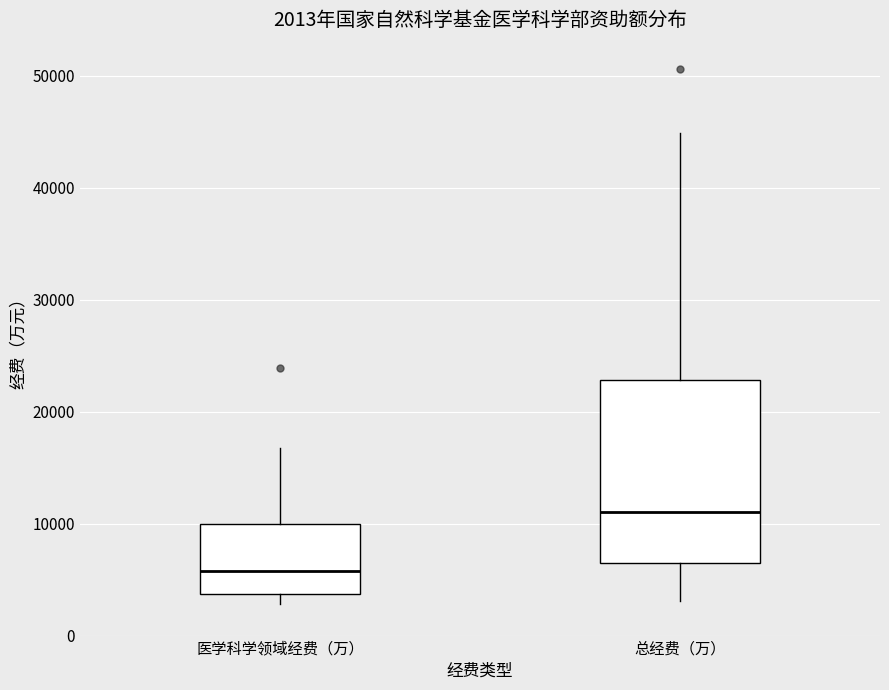

Comparing the boxes themselves (not the whiskers), which one is the tallest?

总经费（万）